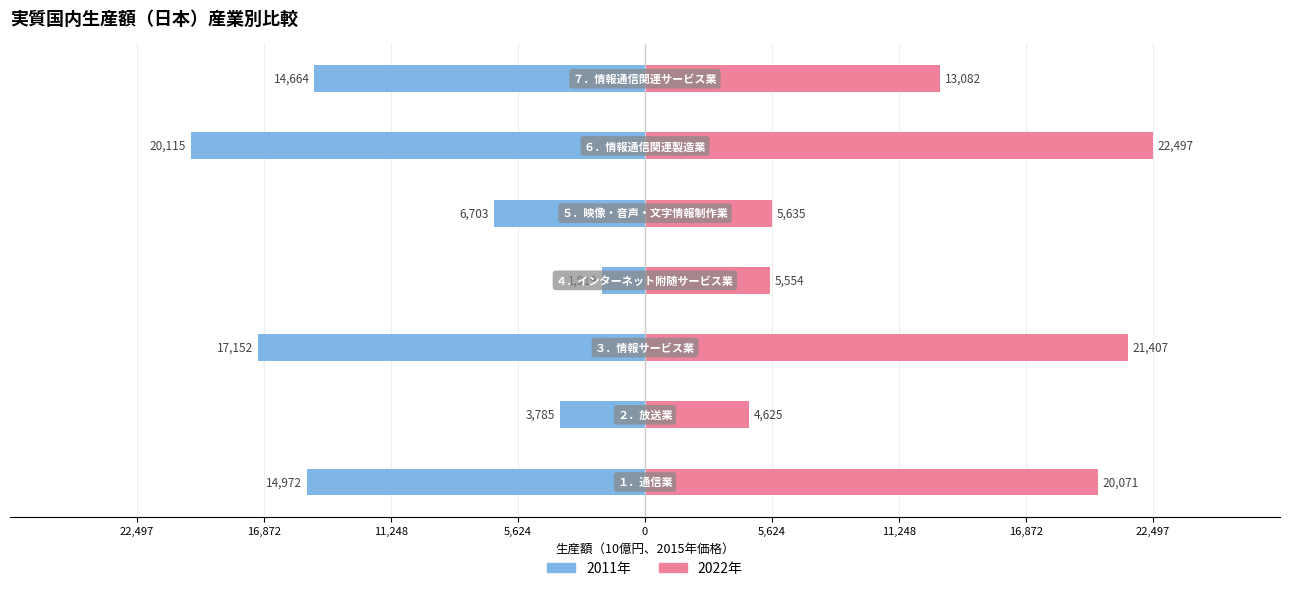

Is it true that 2022年 equals 34320.9 at 11,248?

False